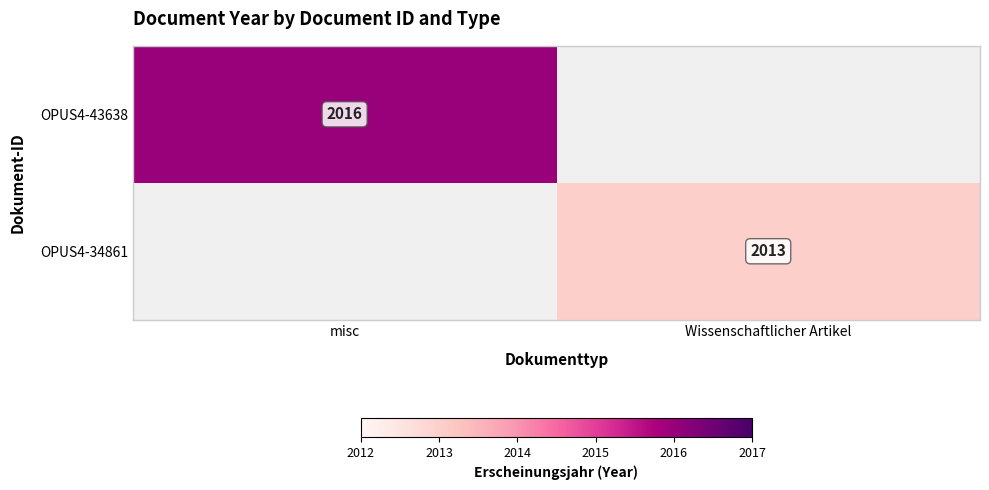

True or false: OPUS4-43638 has a value of 2016 at misc.

True